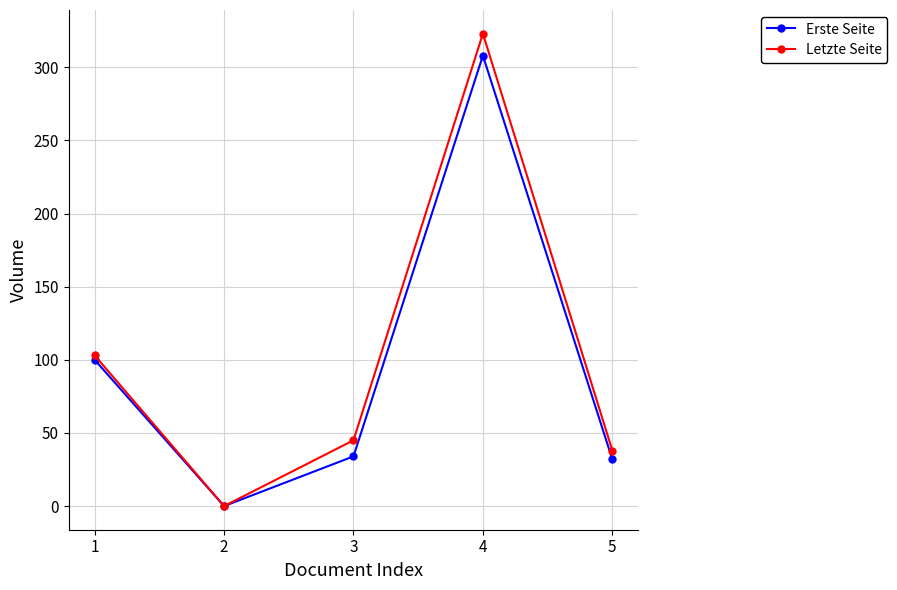

What are all the series names shown in the legend?

Erste Seite, Letzte Seite